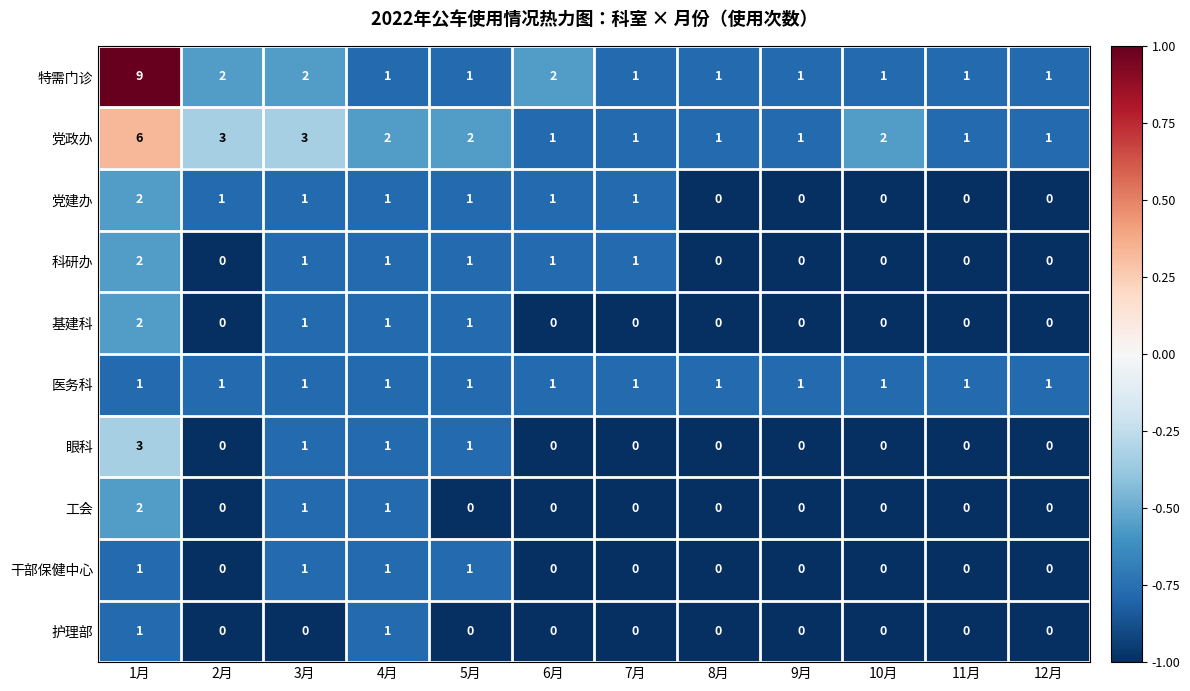

Is it true that 党建办 equals 0 at 8月?

True